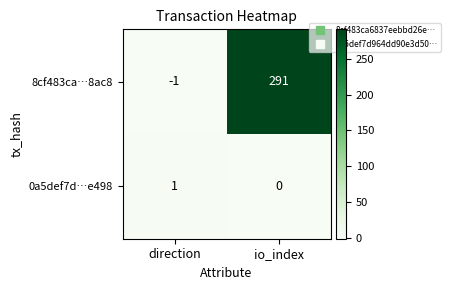

List the series in order of their overall mean, lowest first.

0a5def7d…e498, 8cf483ca…8ac8